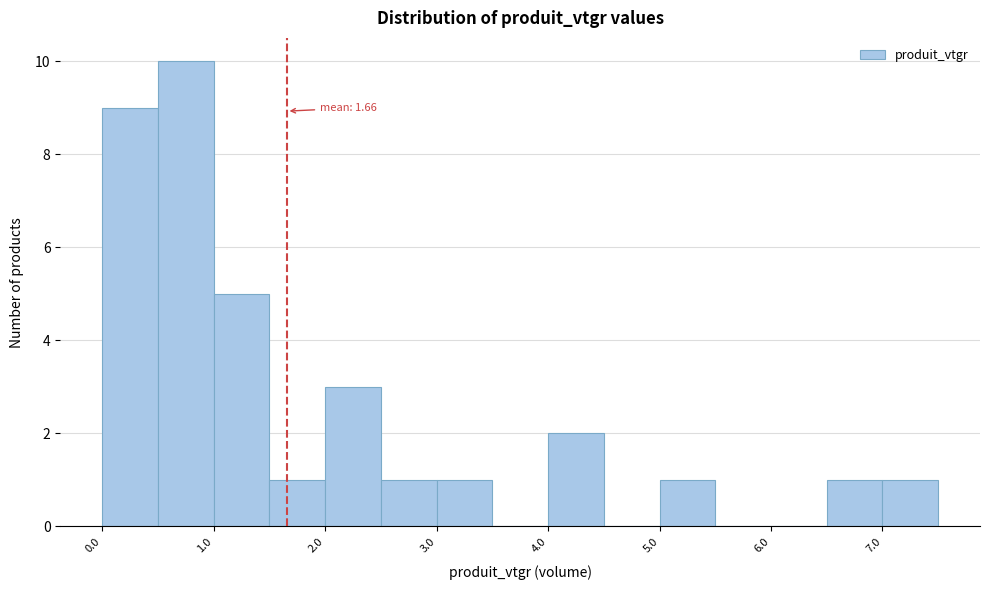

Over which range of the x-axis is the bar tallest?

0.5 to 1.0